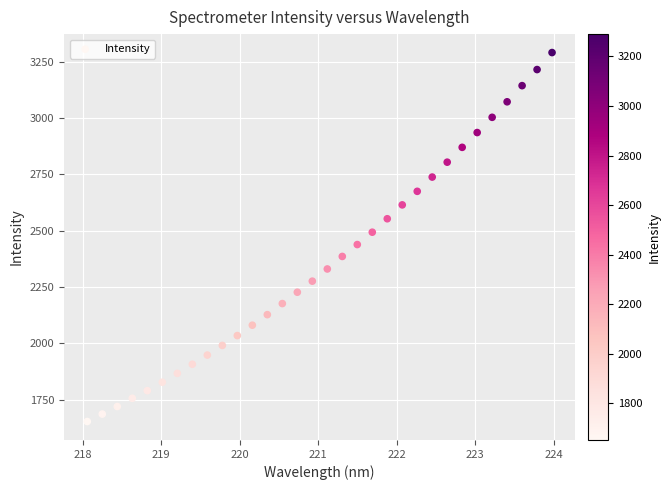

What is the range of X values (max minus min)?

5.9